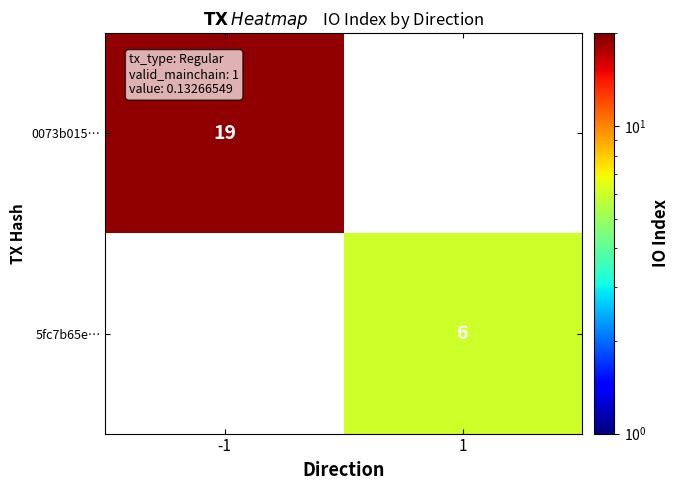

At which category does the chart reach its peak across all series?

-1